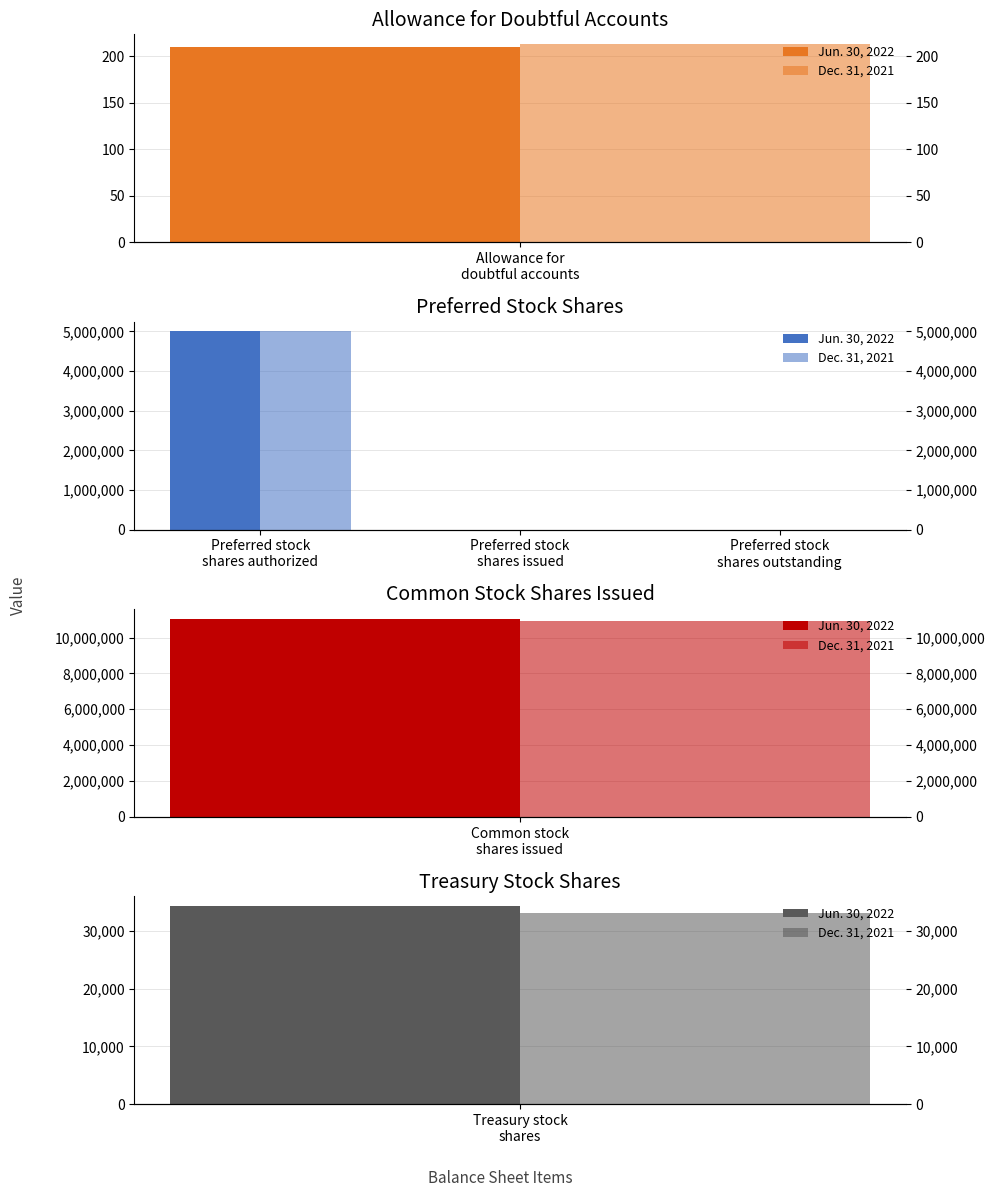

What is the sum of the Dec. 31, 2021 values at Preferred stock shares issued and Preferred stock shares authorized?

5000000